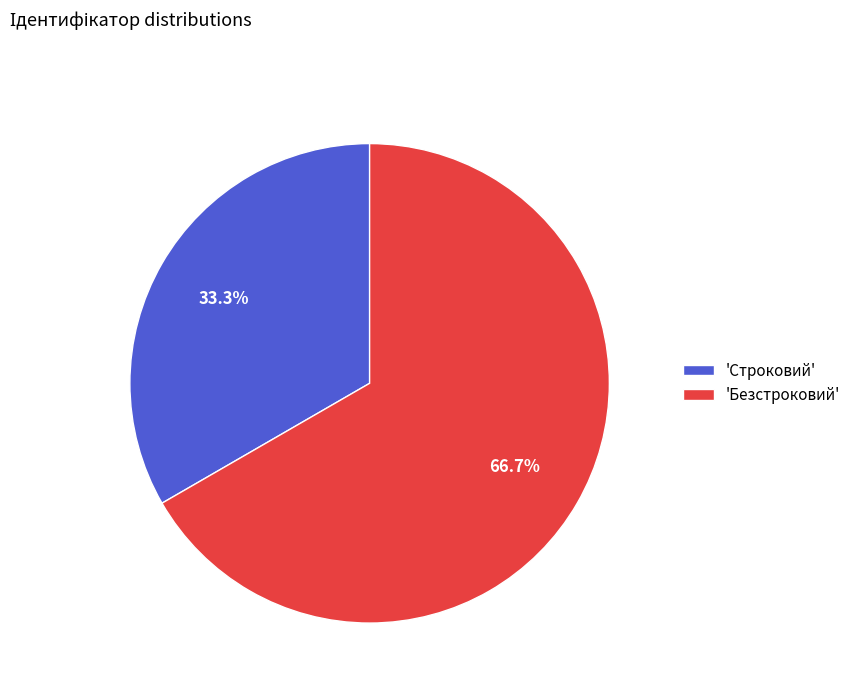

What percentage do 'Строковий' and 'Безстроковий' together represent?

100.0%